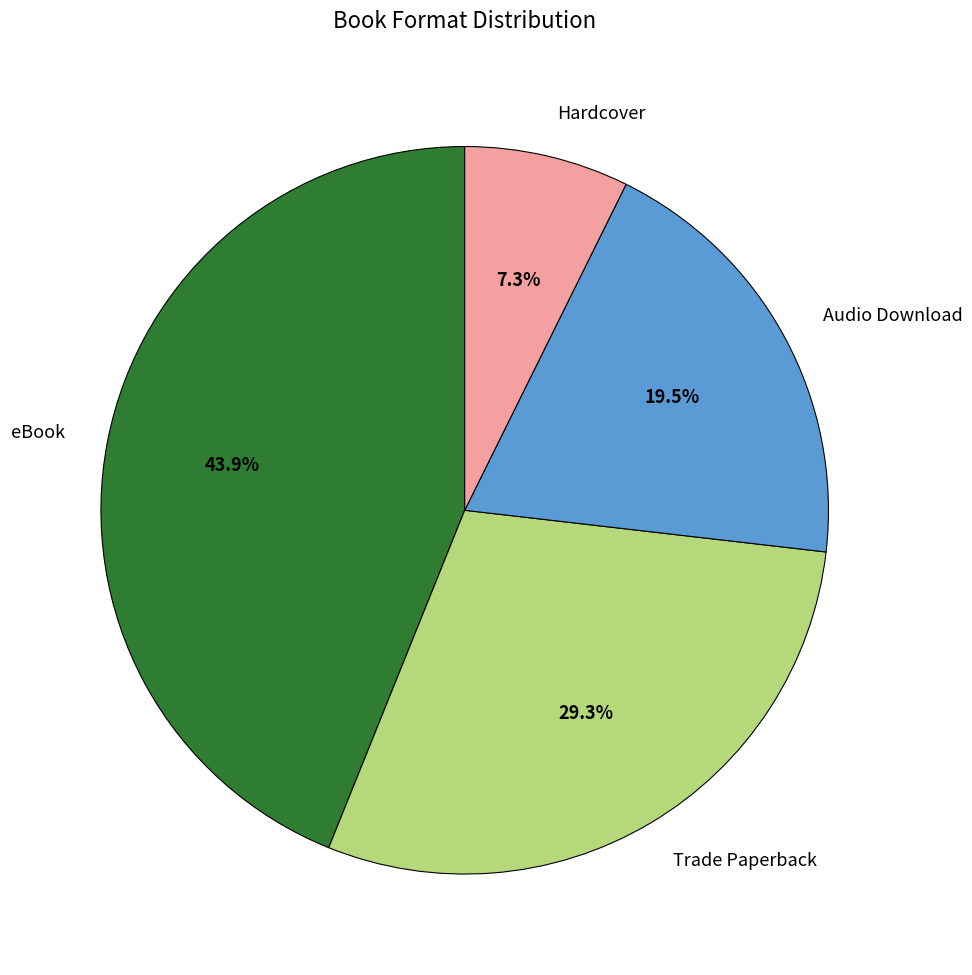

How much of the chart is everything except Audio Download?

80.5%